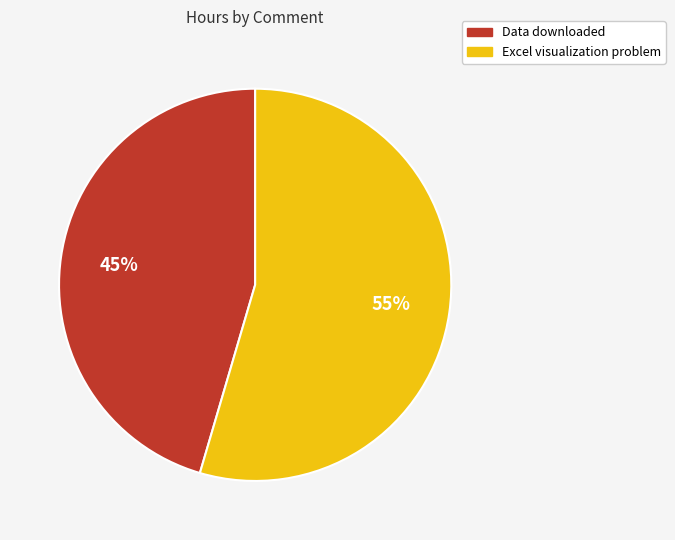

The Data downloaded slice represents 36% of the pie. True or false?

False